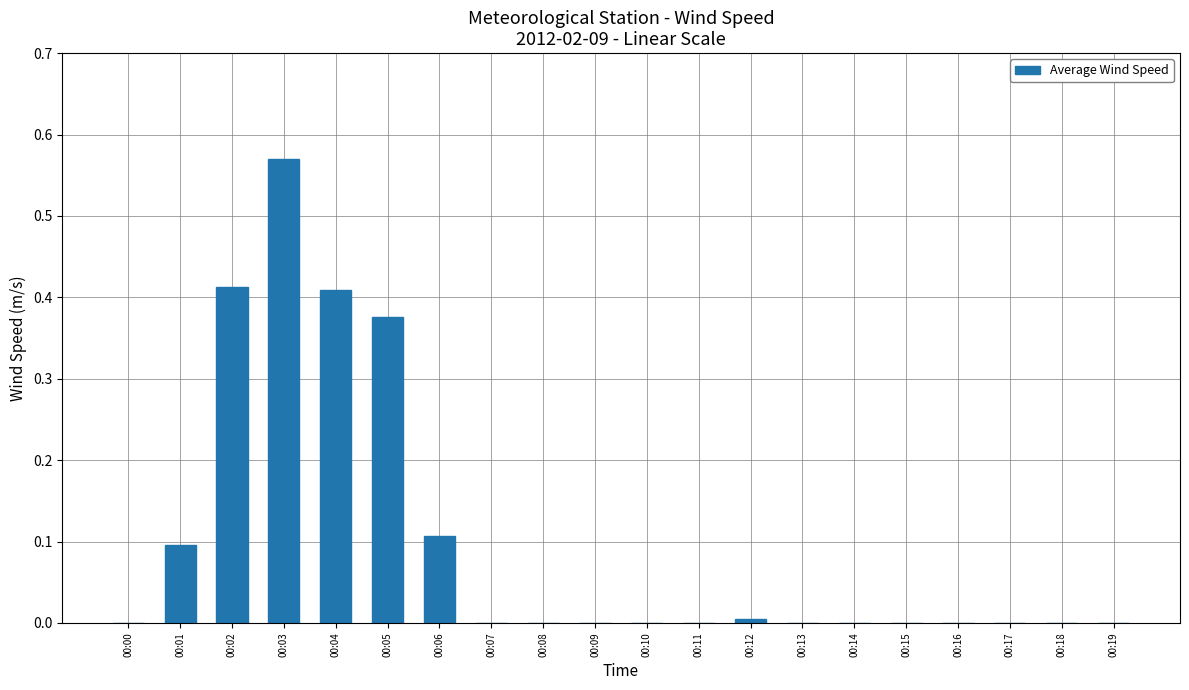

Is it true that the value at 00:06 is 0.1?

True